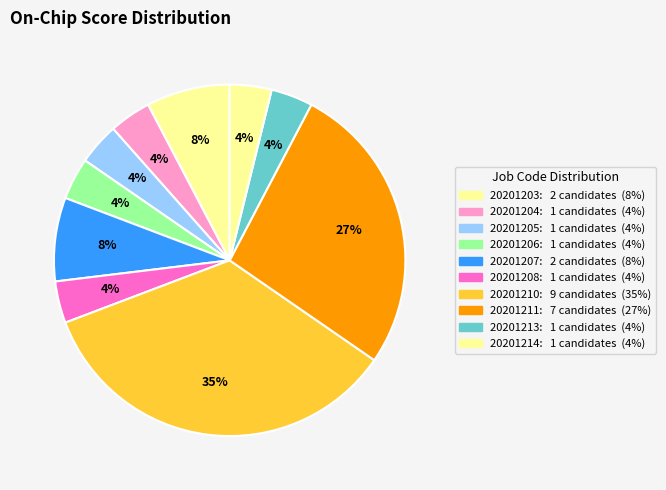

How many segments does this pie chart have?

10